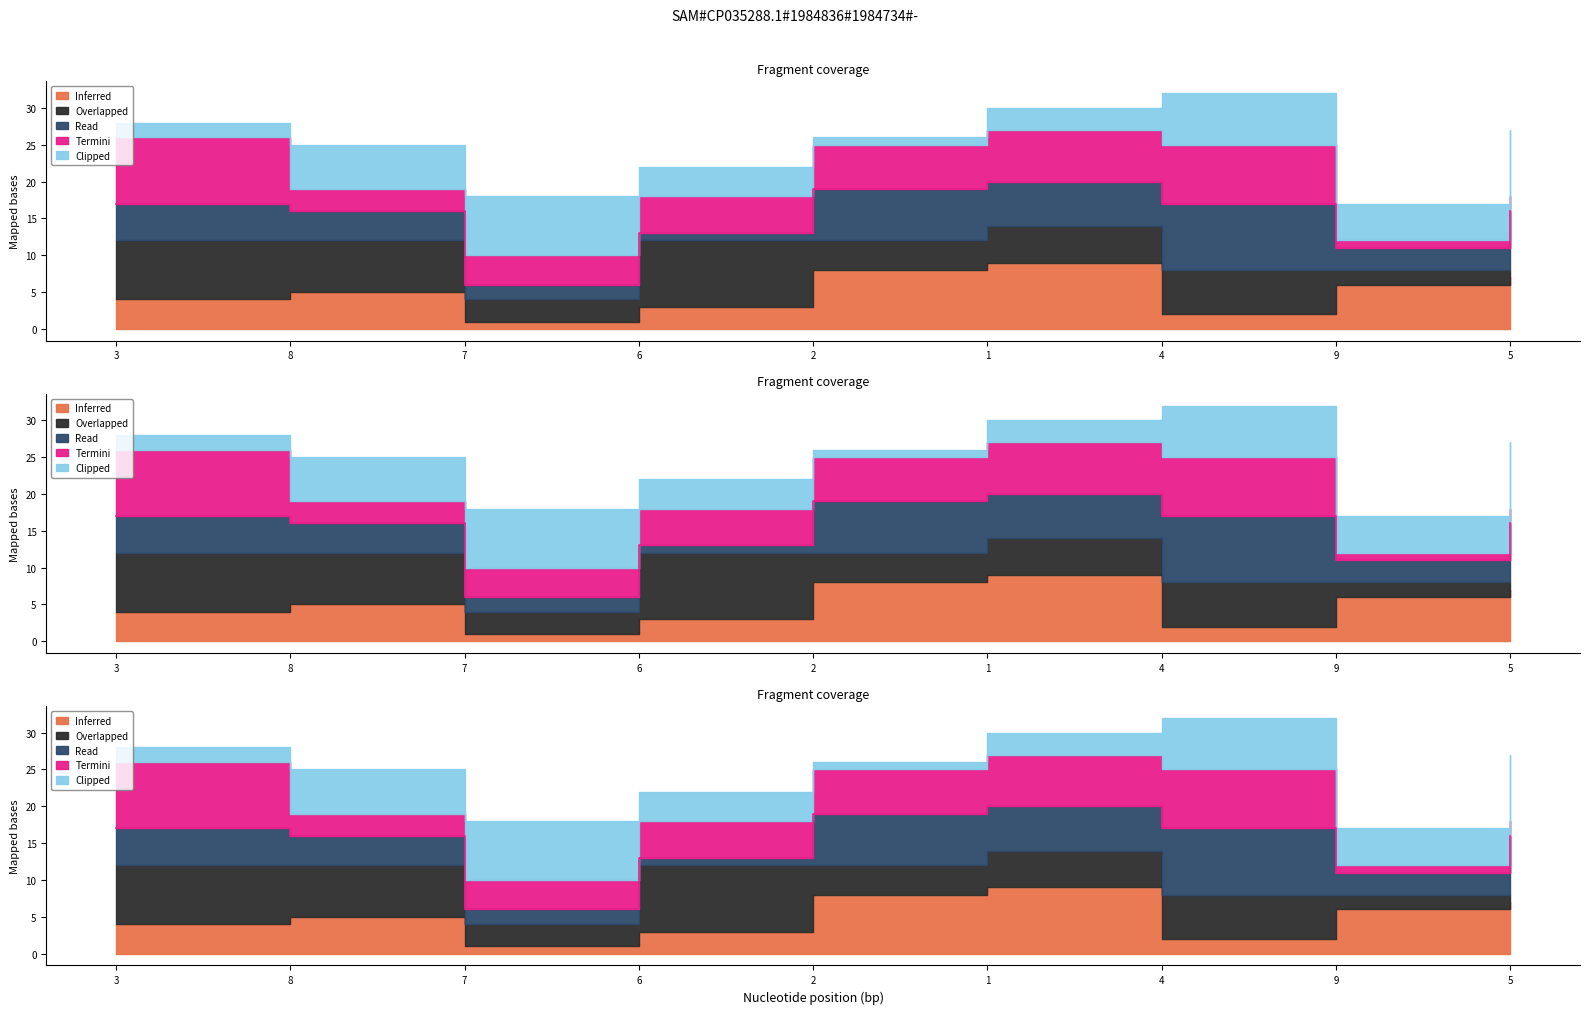

Count the number of data series in this chart.

5